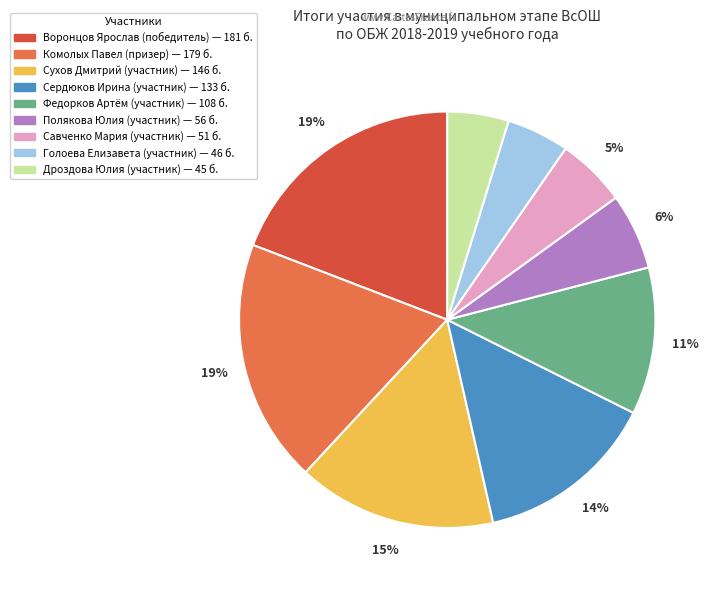

How many slices are in this pie chart?

9